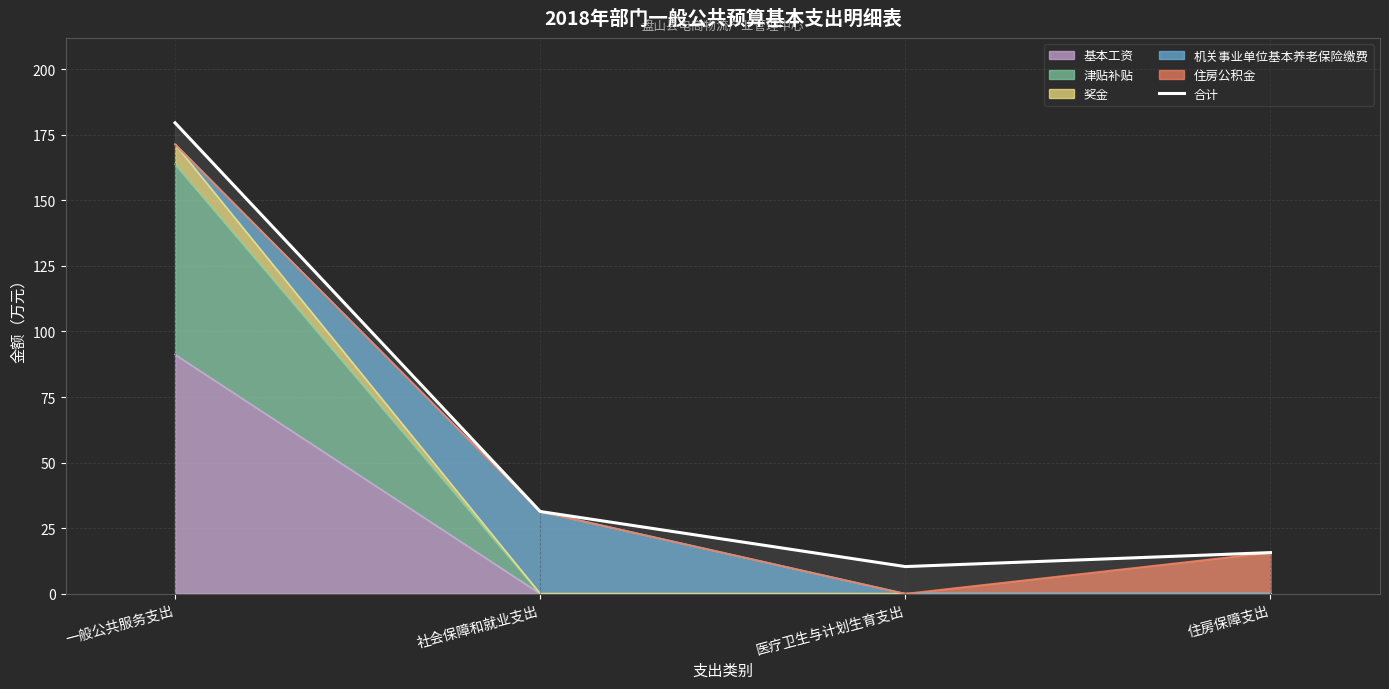

What is the greatest value displayed?

179.5